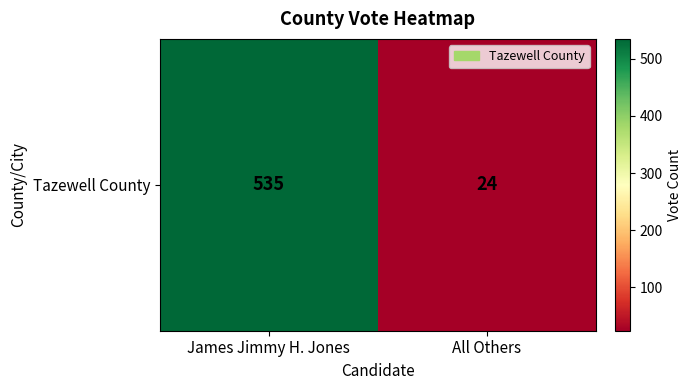

Rank the categories by value from lowest to highest.

All Others, James Jimmy H. Jones